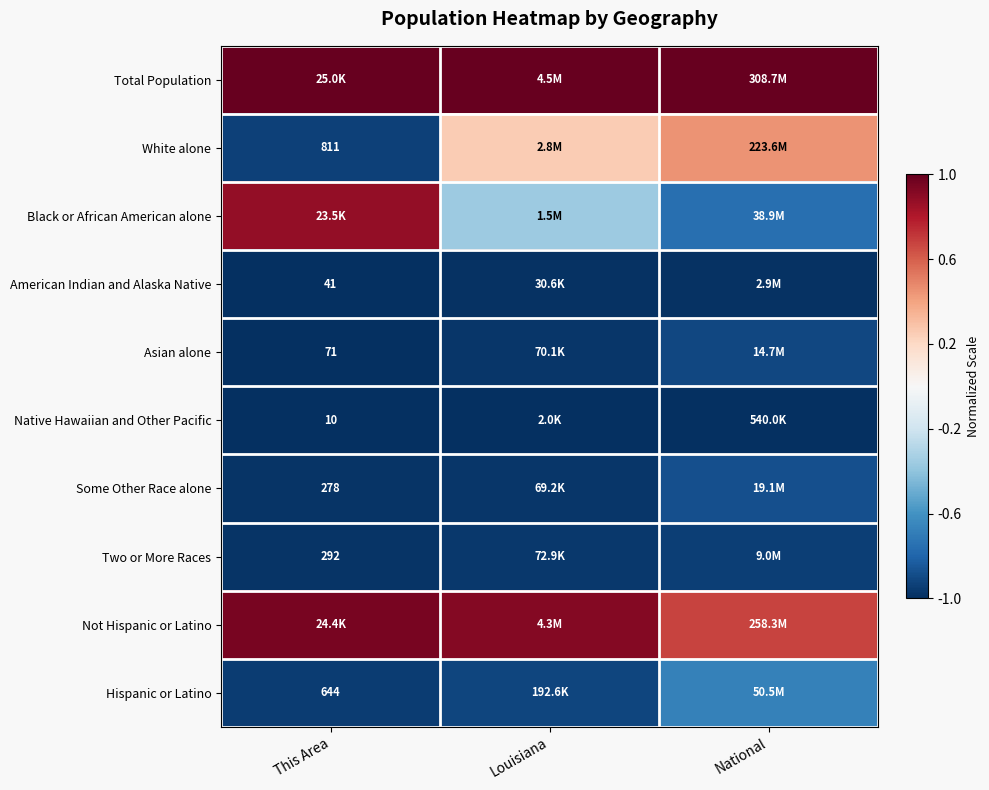

Where does the Black or African American alone series first go above 0?

This Area